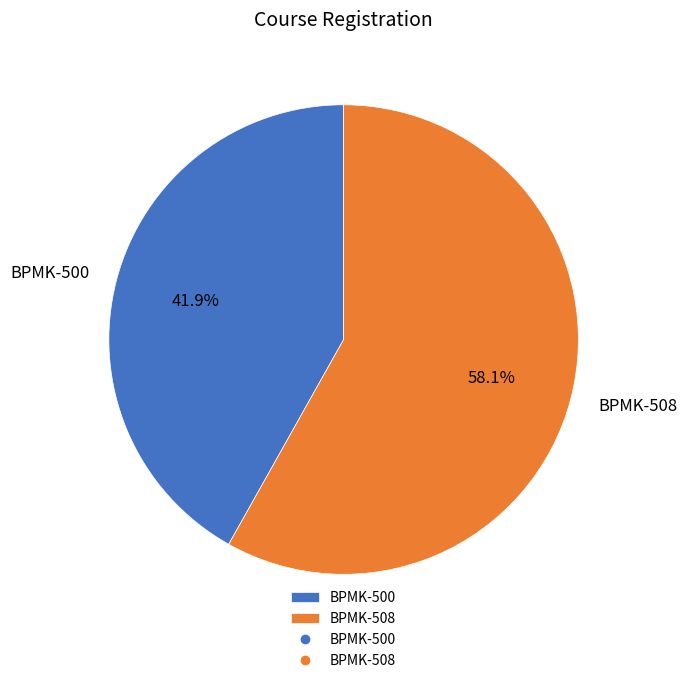

To the nearest percent, what percentage of the pie is BPMK-508?

58%